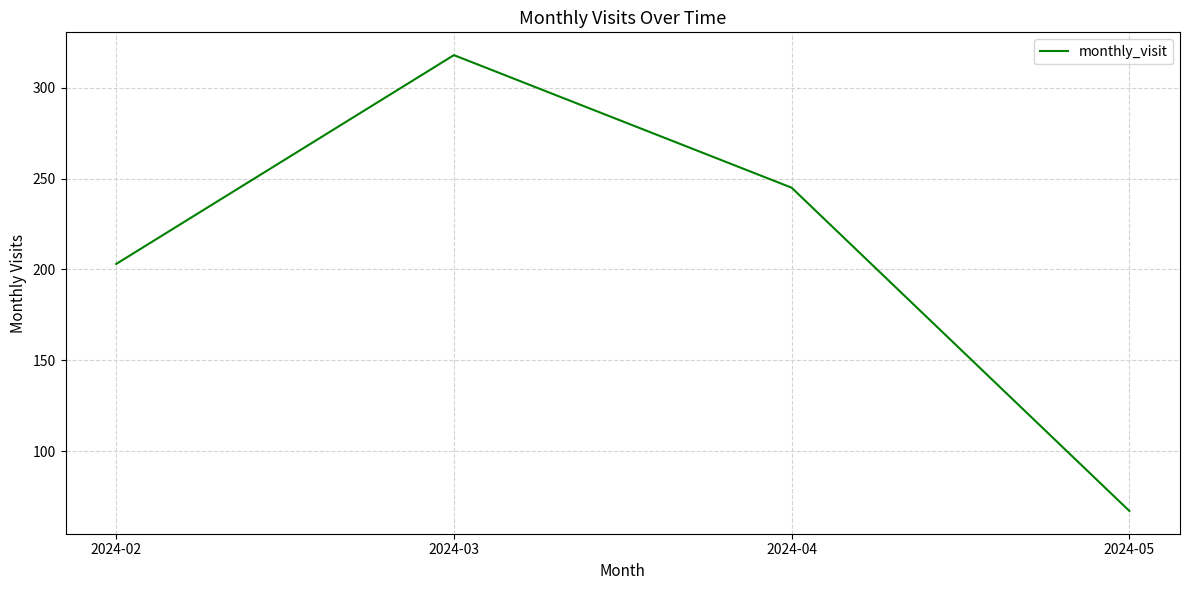

How many values are below 245?

2